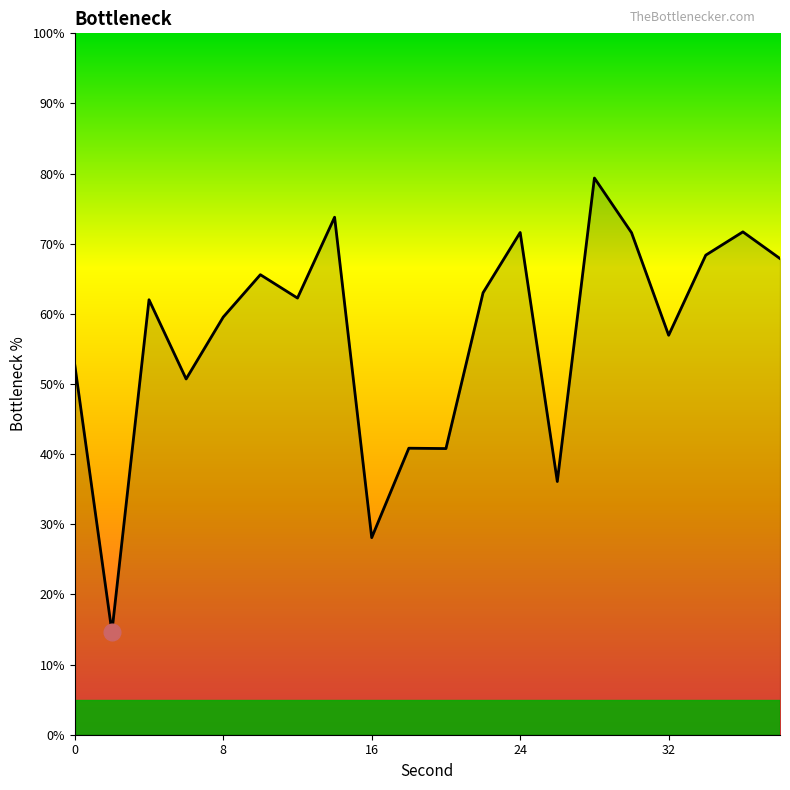

What is the maximum value shown in the chart?

79.4